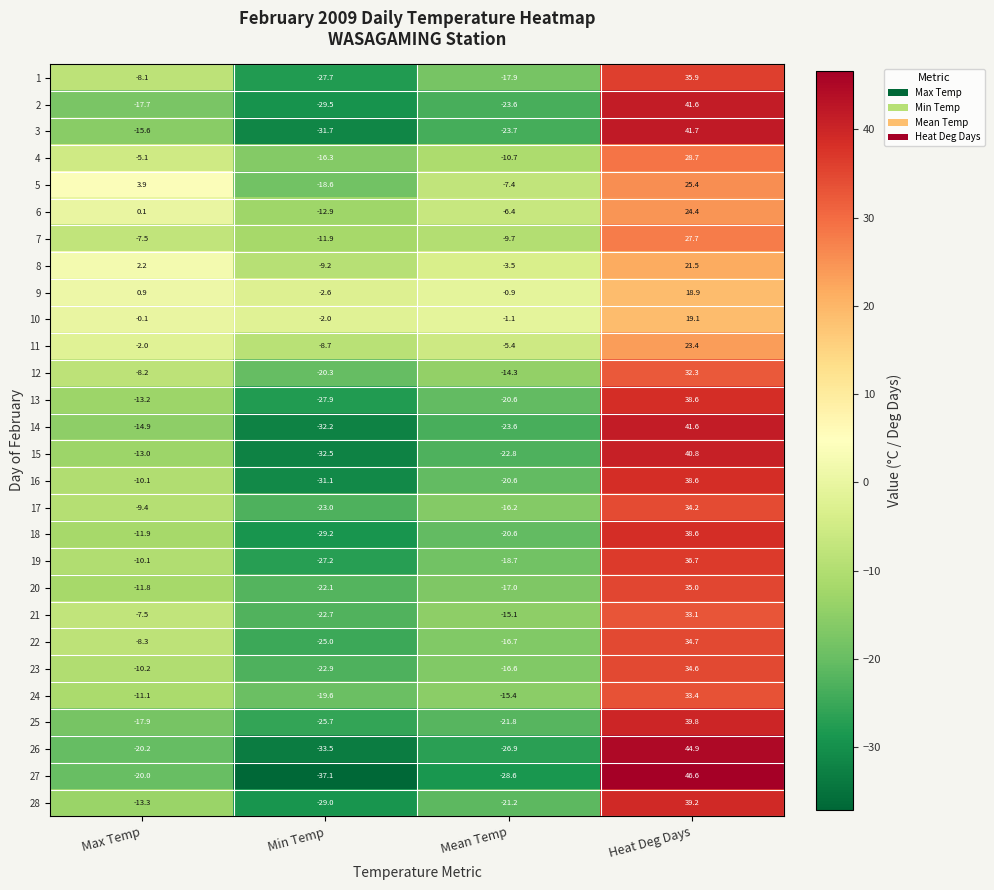

Is it true that 11 equals -8.7 at Min Temp?

True